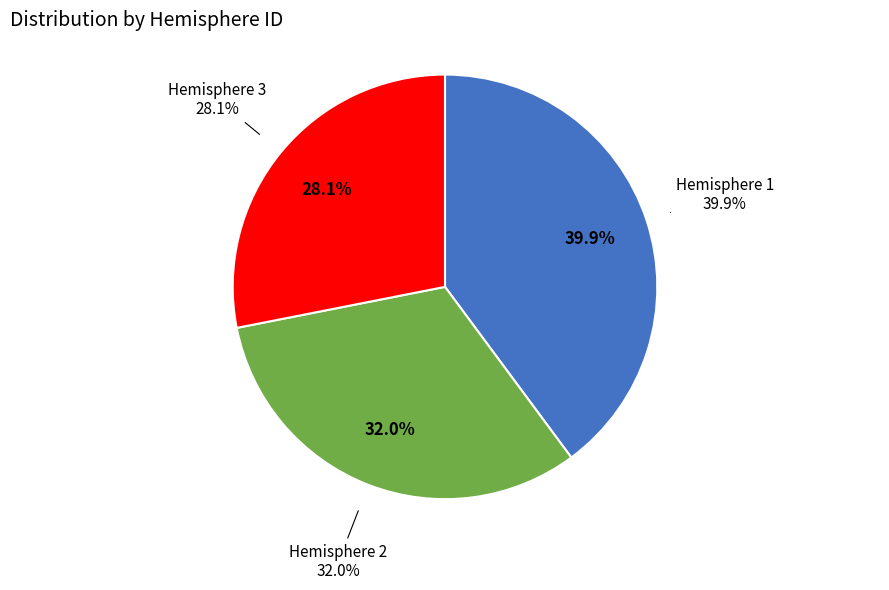

How many segments does this pie chart have?

3